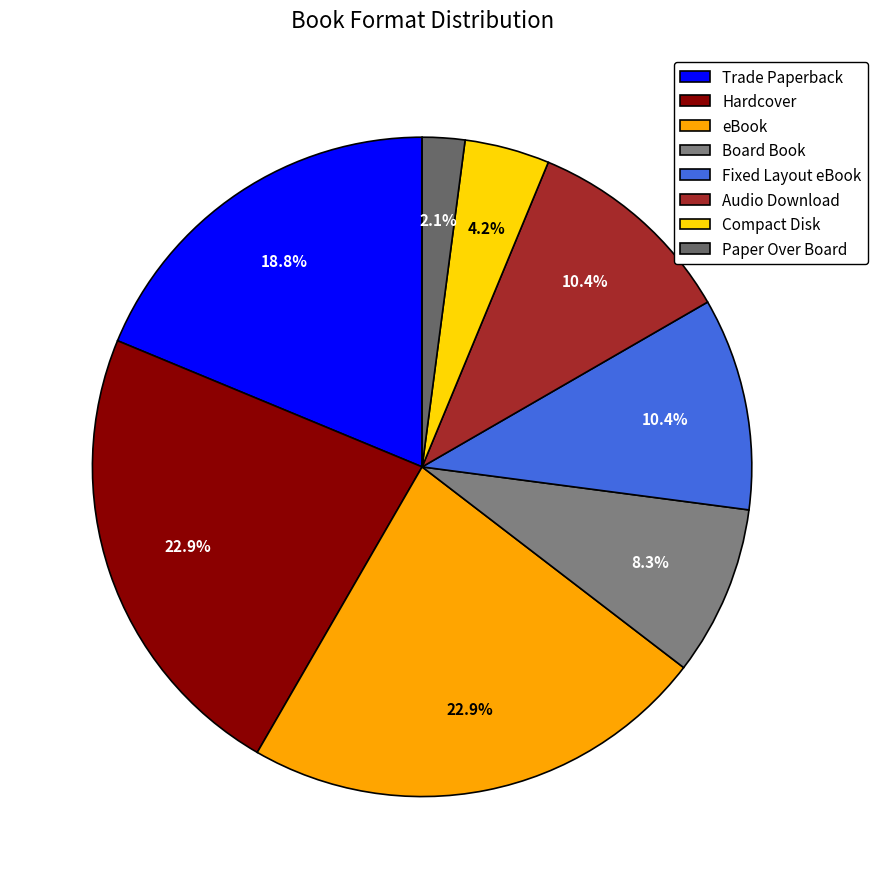

To the nearest percent, what is the combined percentage of Paper Over Board and Hardcover?

25%